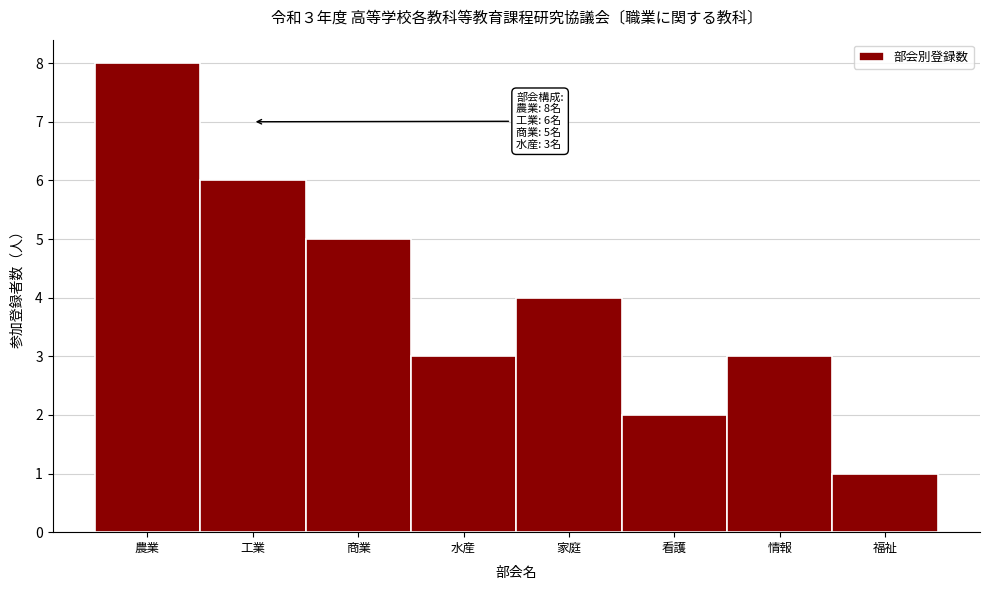

Reading left to right, list all the values displayed in this chart.

農業=8	工業=6	商業=5	水産=3	家庭=4	看護=2	情報=3	福祉=1